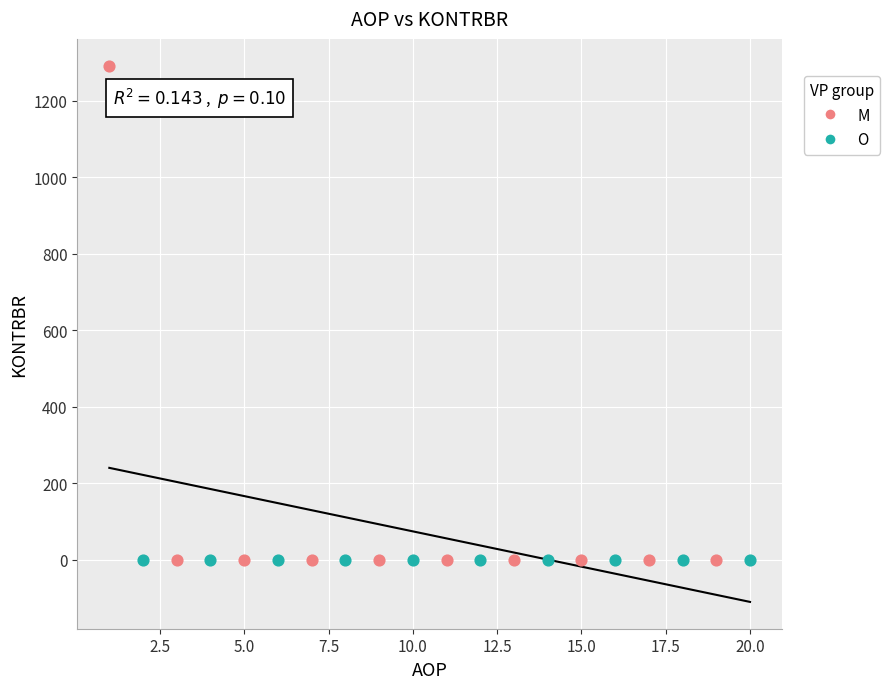

Which series contains the highest Y value?

M